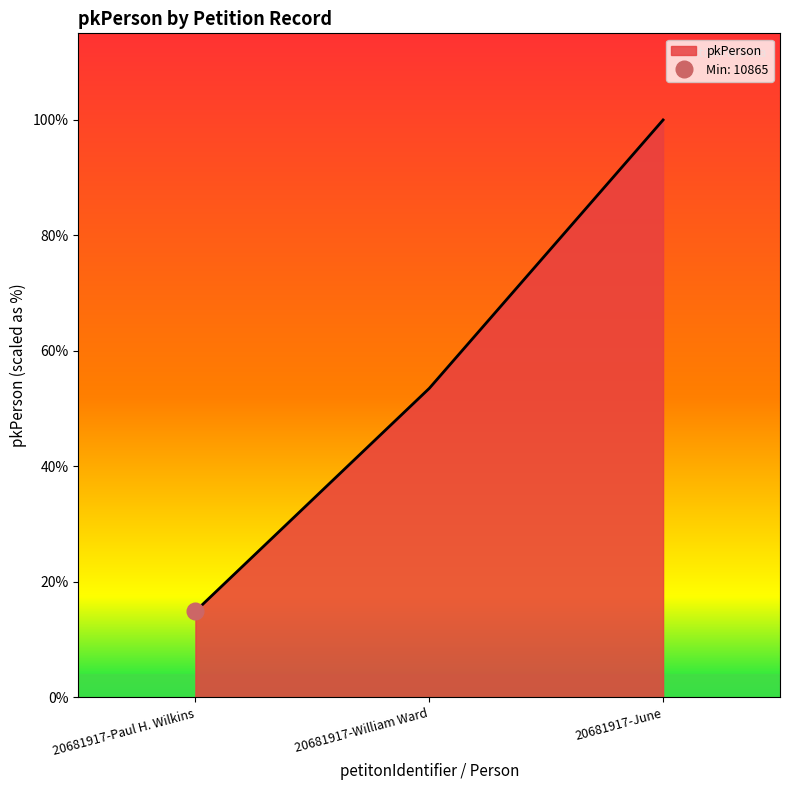

What is the sum of the values at 20681917-William Ward and 20681917-June?

111834